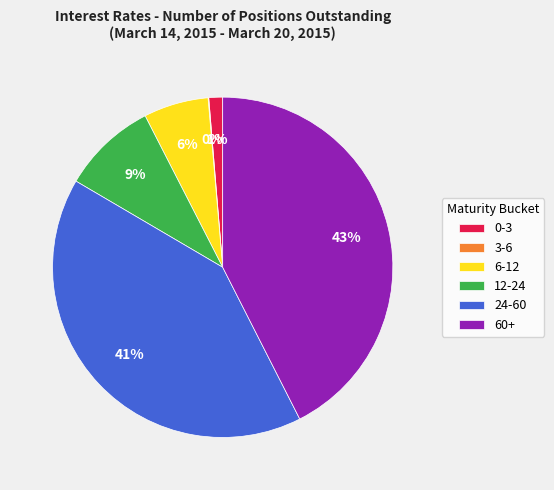

What is the ratio of the value at 0-3 to the value at 6-12?

0.2